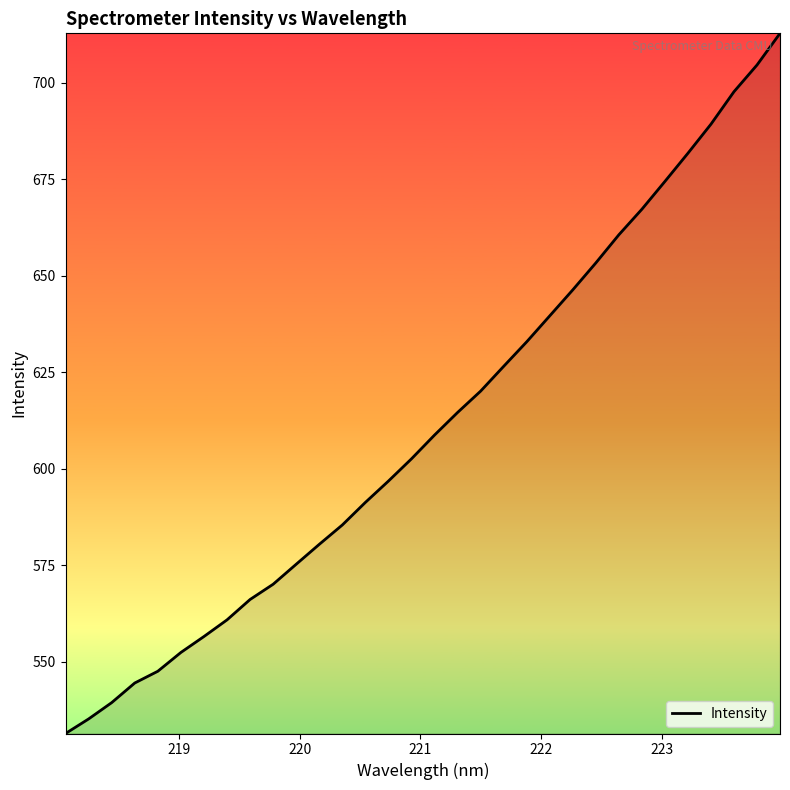

What is the maximum value shown in the chart?

712.8